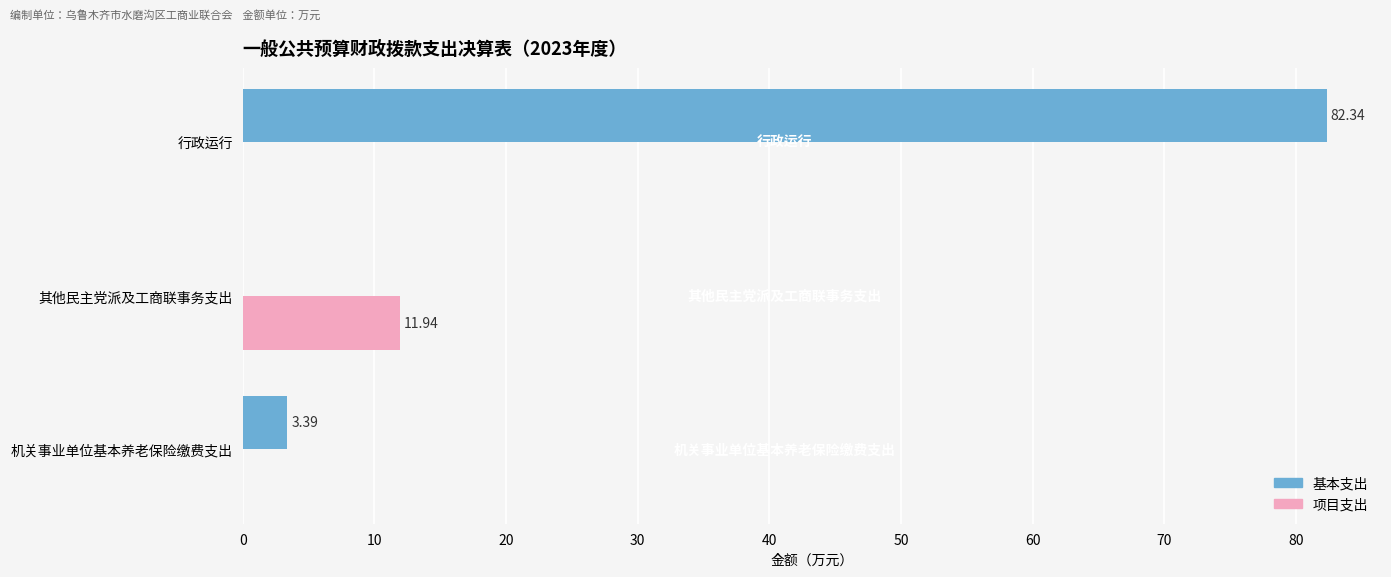

At which label does 基本支出 reach its peak?

行政运行